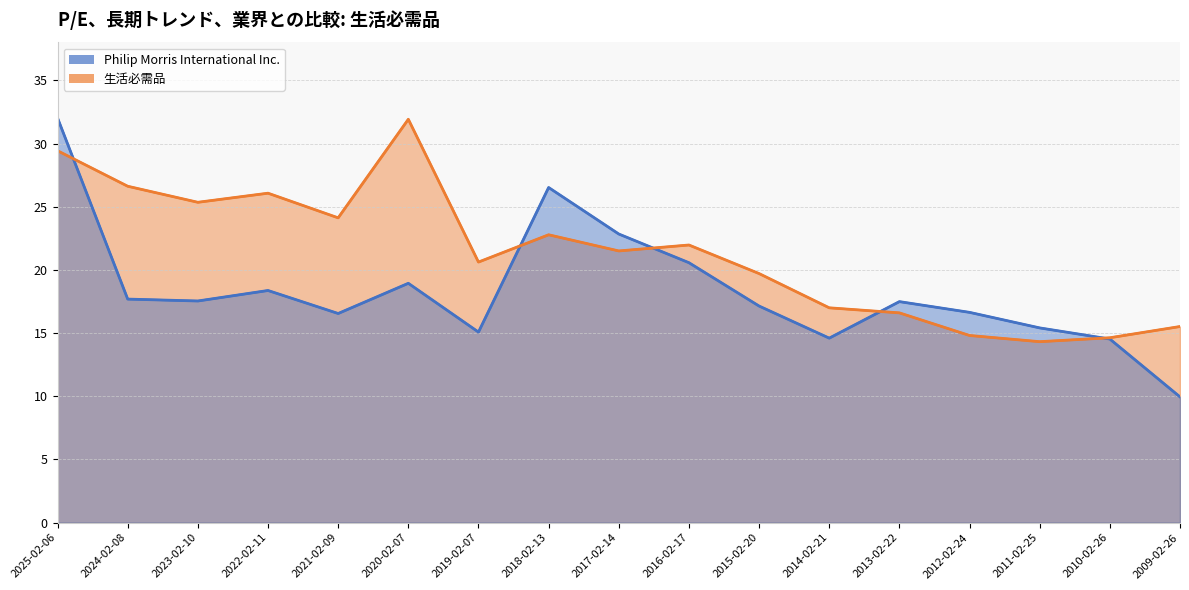

The 生活必需品 series shows 22.8 at 2018-02-13. True or false?

True